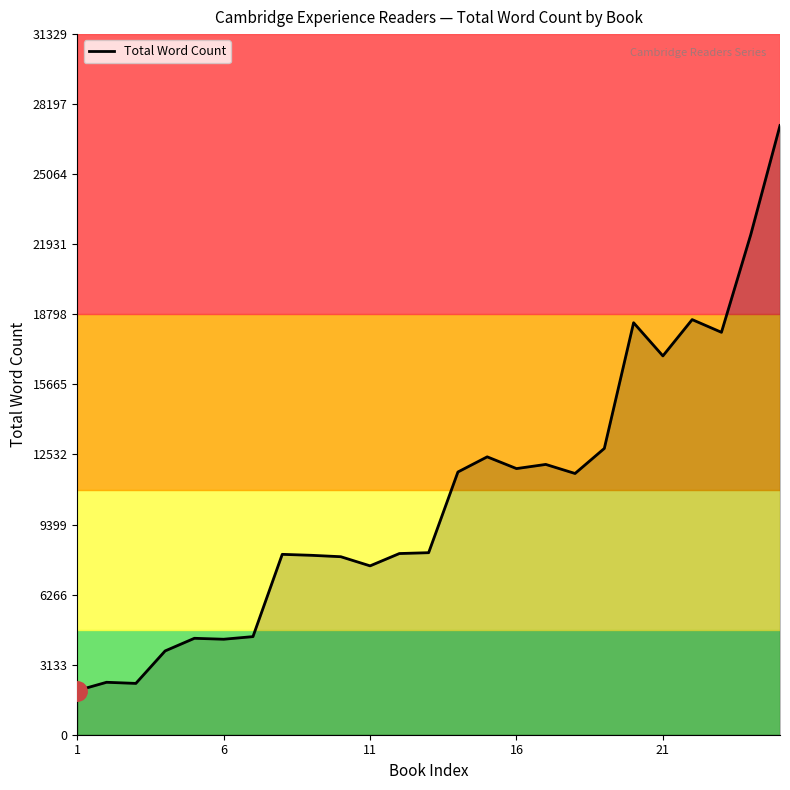

What is the difference between the maximum and minimum values?

25268